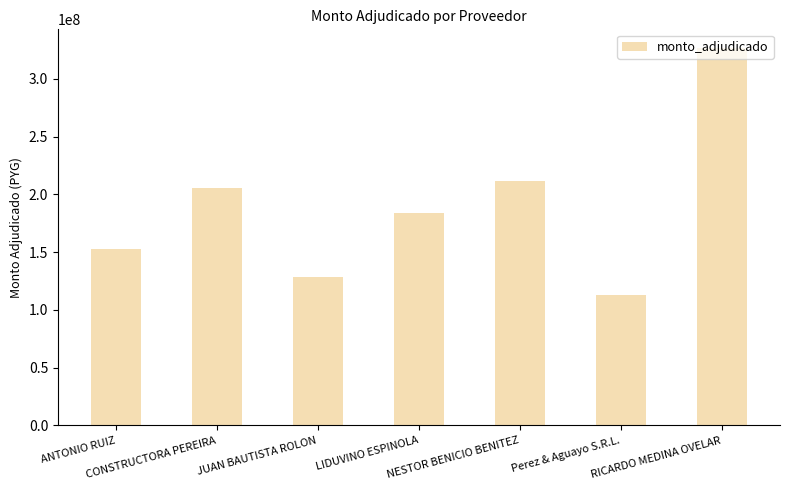

The value at RICARDO MEDINA OVELAR is 326622460. True or false?

True